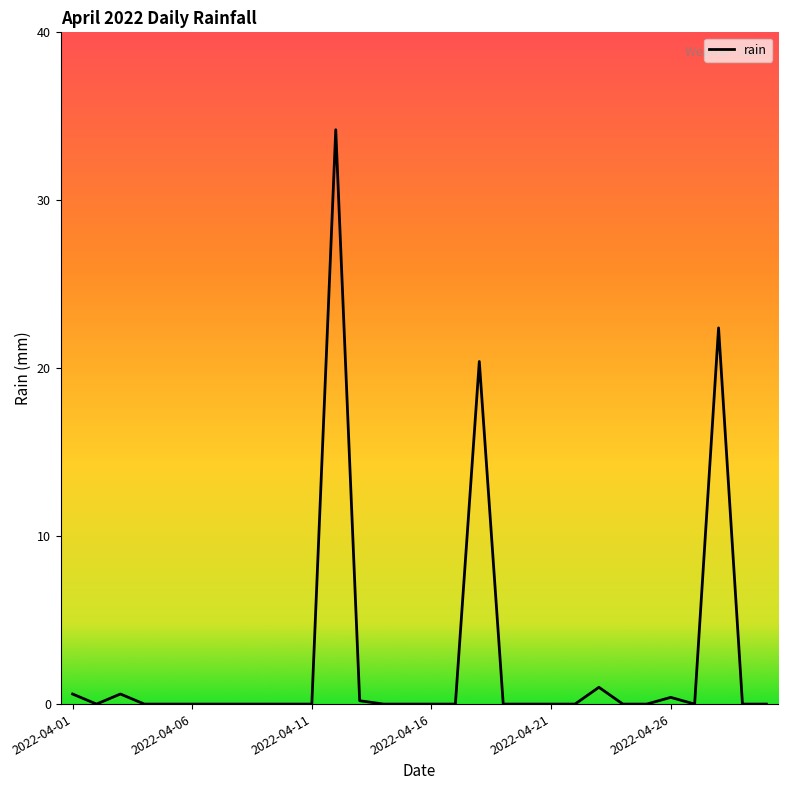

What is the difference between the maximum and minimum values?

34.2